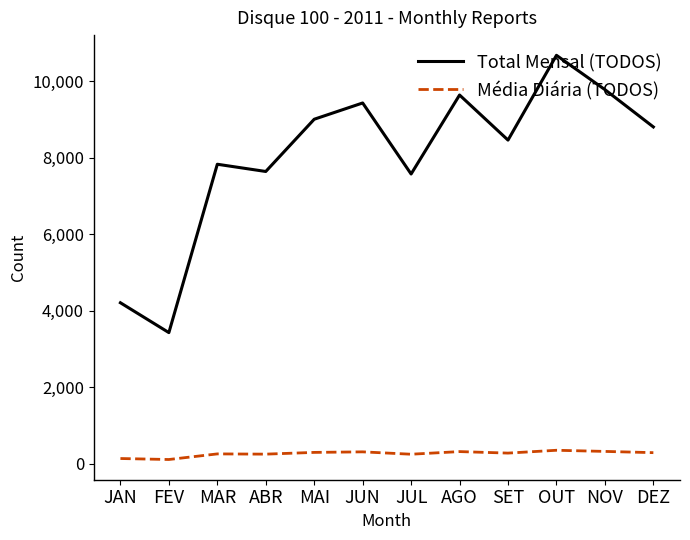

Rank the series by their maximum value, from highest to lowest.

Total Mensal (TODOS), Média Diária (TODOS)